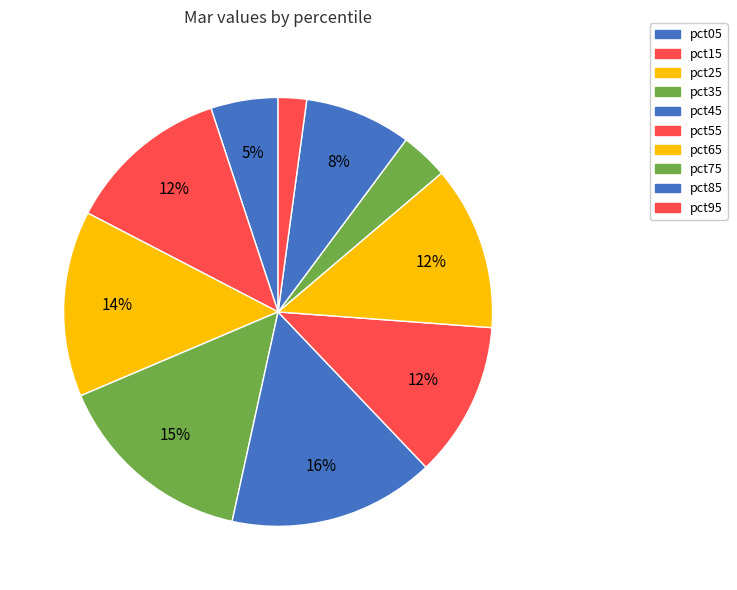

The pct05 slice represents 5% of the pie. True or false?

True